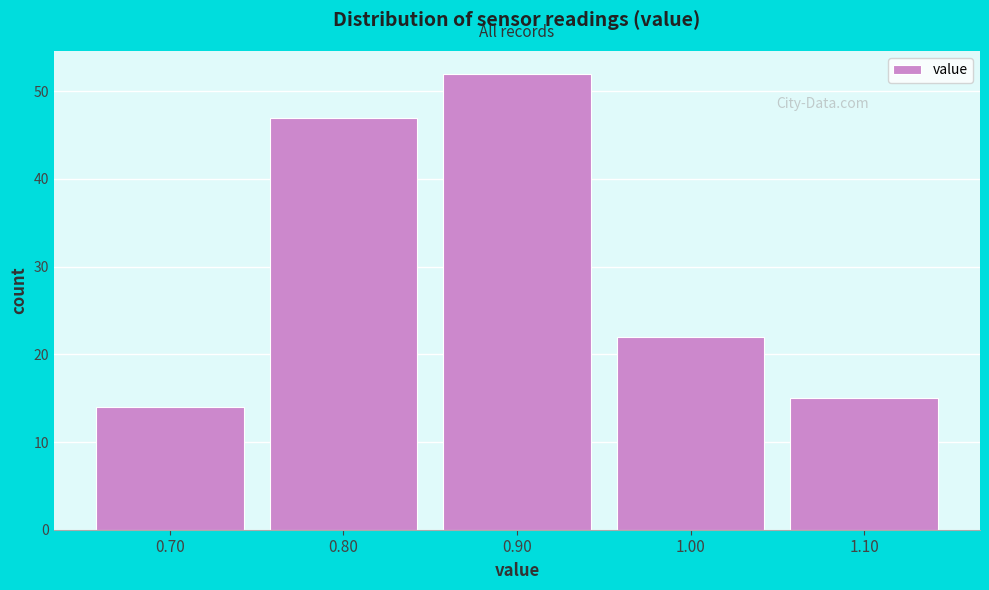

Which range on the x-axis has the tallest bar?

0.85 to 0.95